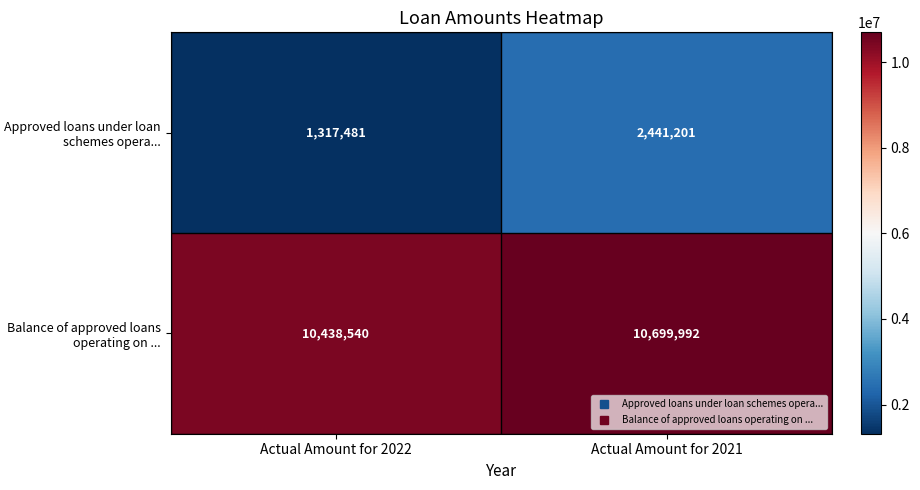

Reading left to right, what are all the values shown in this chart?

Approved loans under loan schemes opera...: Actual Amount for 2022=1317481	Actual Amount for 2021=2441201
Balance of approved loans operating on ...: Actual Amount for 2022=10438540	Actual Amount for 2021=10699992